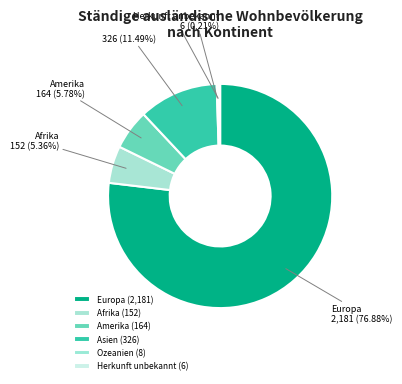

Count the number of slices in the pie.

6